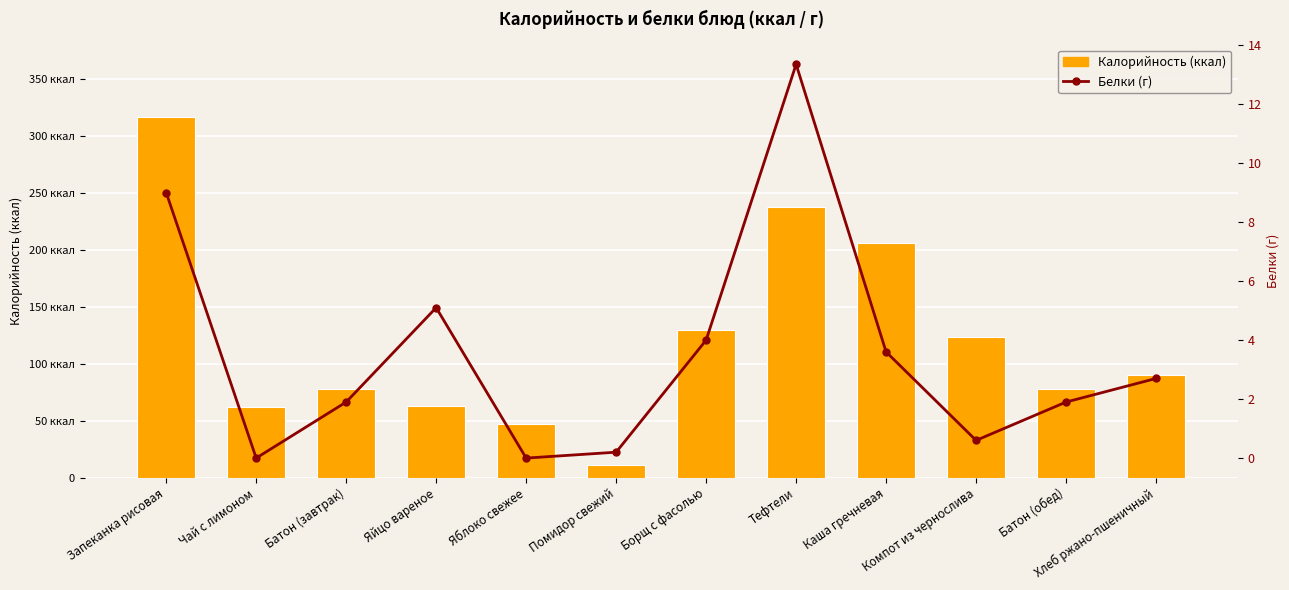

What is the greatest value displayed?

317.0